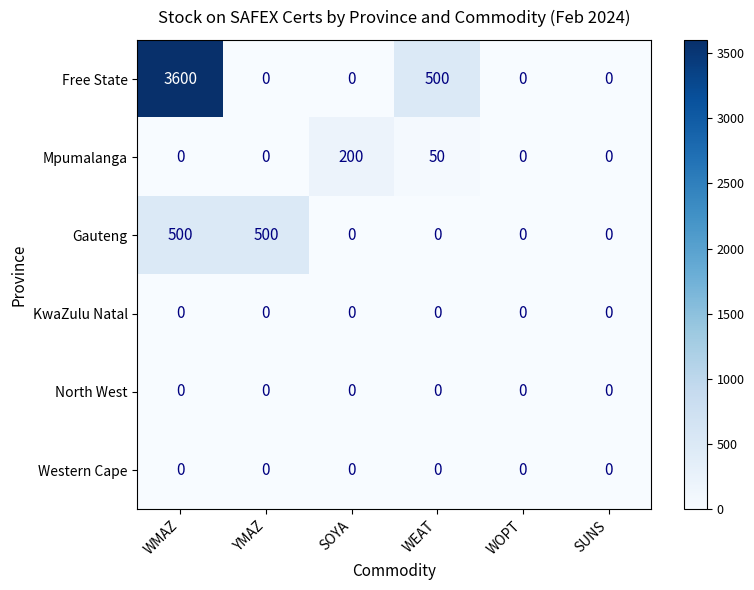

What is the highest value of the Gauteng series?

500